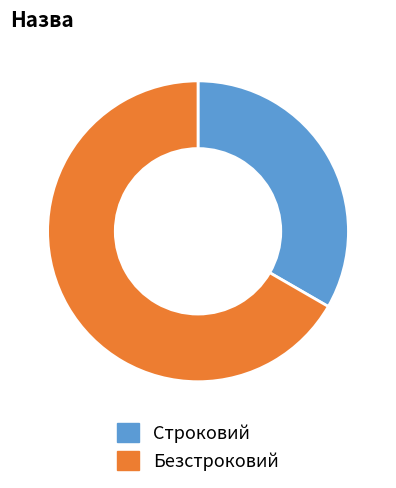

Which category has the smallest portion of the pie?

Строковий